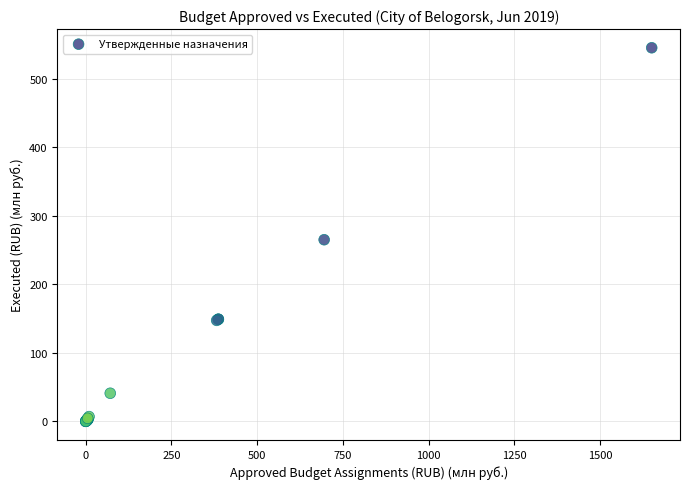

What Y value in the scatter plot is closest to 272?

265.0